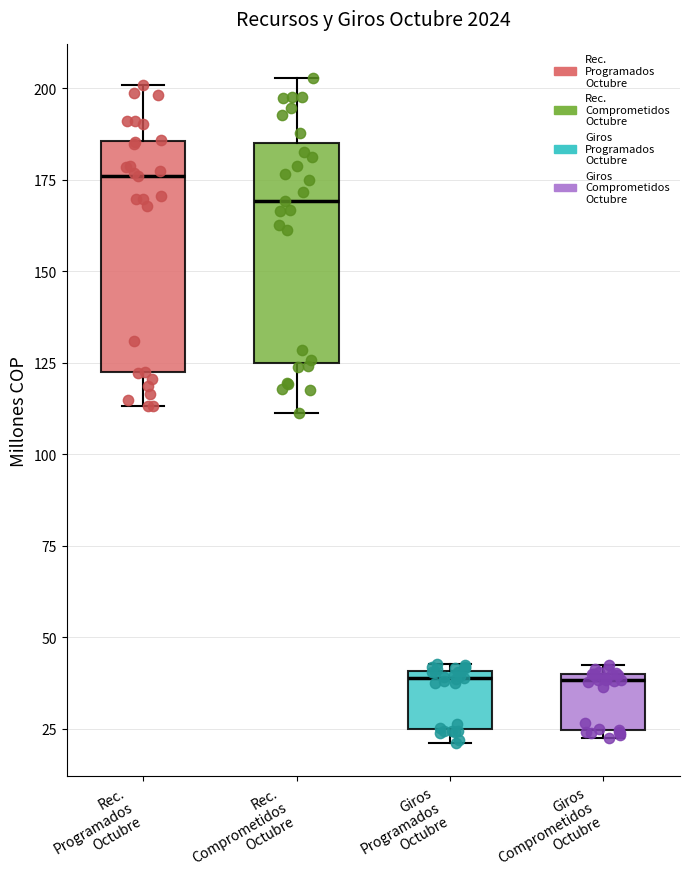

Reading left to right, transcribe this box plot: for each box, give where its median line is, the range the box spans, and where its two whiskers end, as read against the y-axis. The values are not printed on the chart, so give them approximately, as read against the axis.

Rec. Programados Octubre: median 175, box 120 to 185, whiskers 115 to 200
Rec. Comprometidos Octubre: median 170, box 125 to 185, whiskers 110 to 205
Giros Programados Octubre: median 40 (just below the box's upper edge), box 25 to 40, whiskers 20 to 45
Giros Comprometidos Octubre: median 40 (just below the box's upper edge), box 25 to 40, whiskers 25 (just below the box's lower edge) to 40 (just above the box's upper edge)